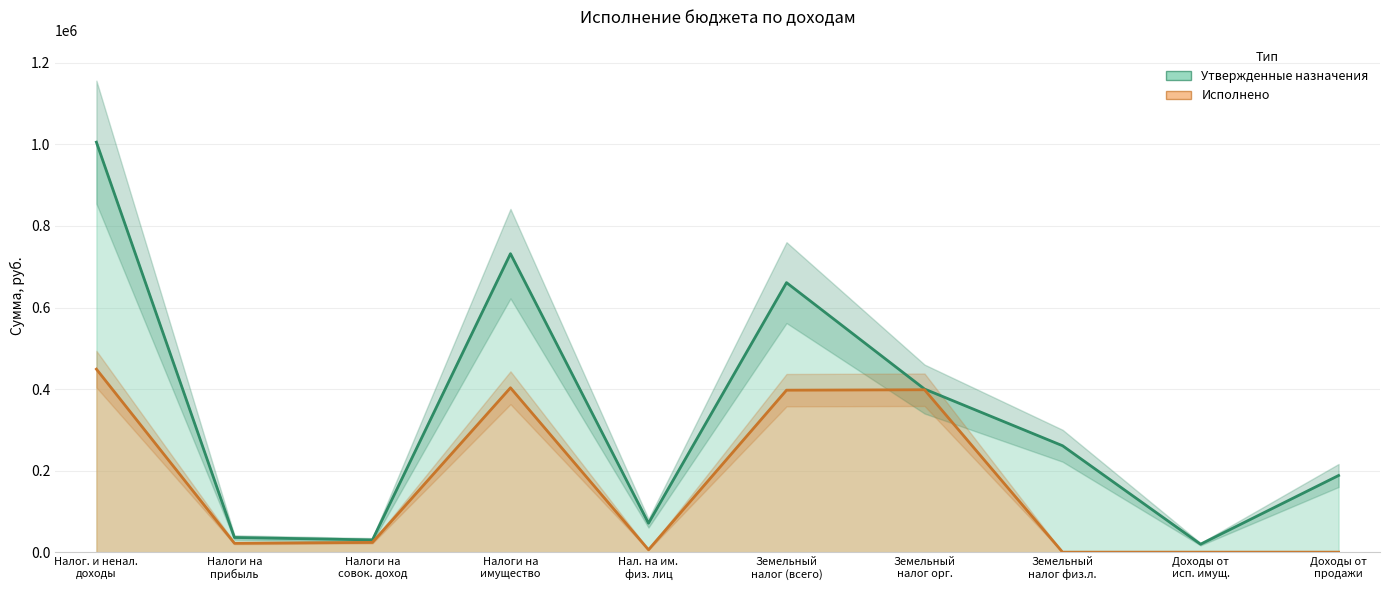

In Исполнено, how many points are higher than both neighbors (excluding endpoints)?

2